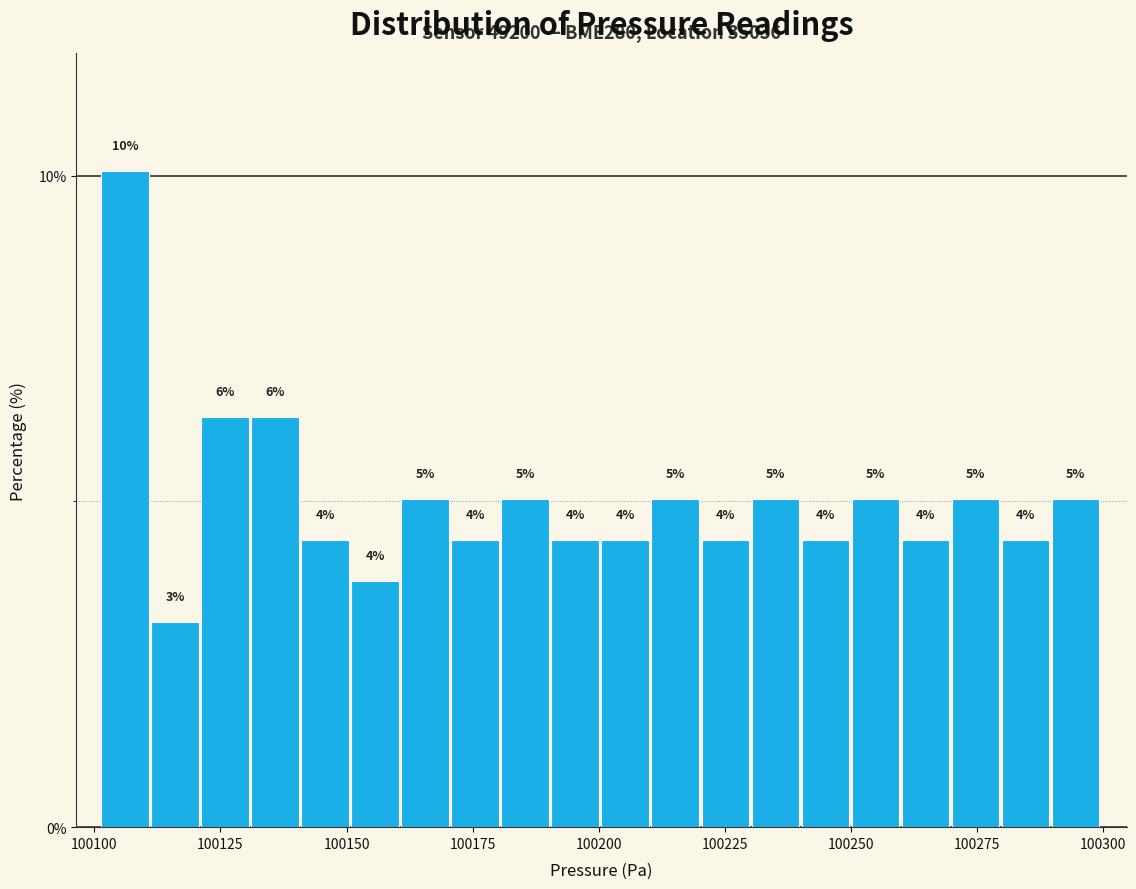

Read against the x-axis, roughly where is the centre of the tallest bar?

100105